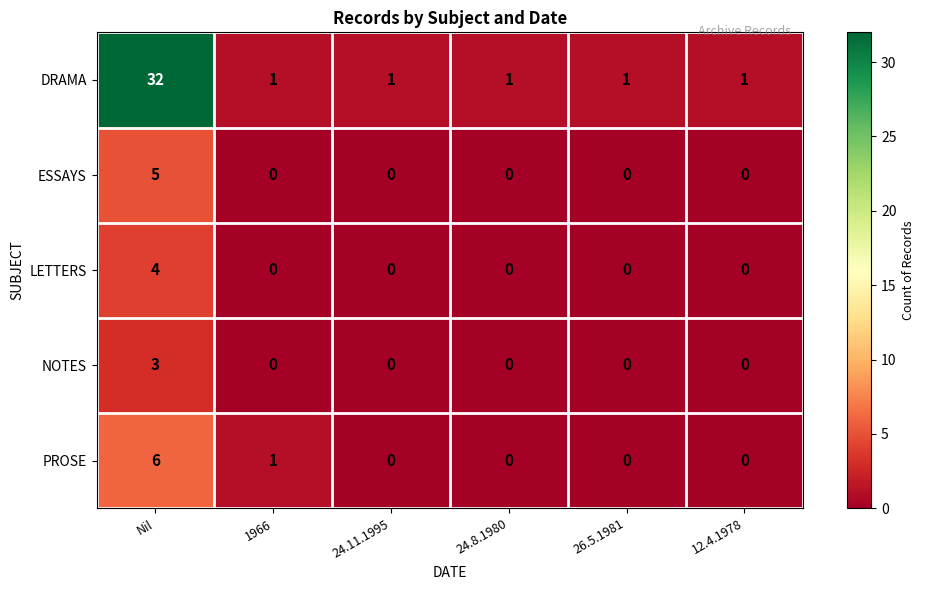

What is the total value across all series at 24.11.1995?

1